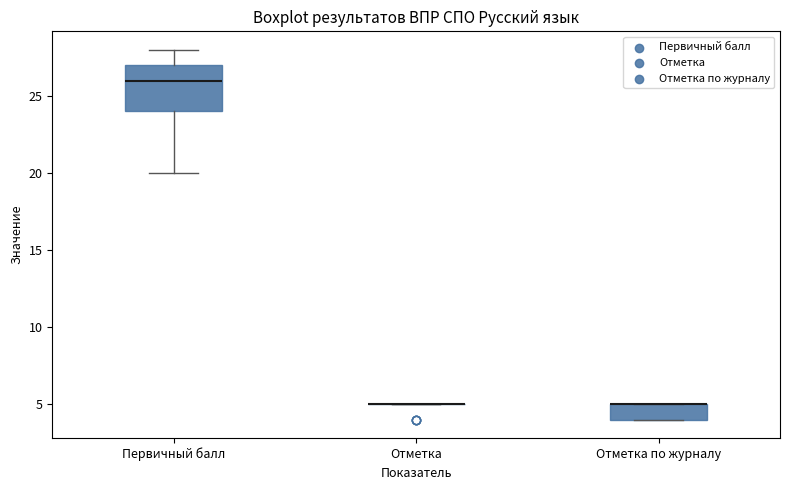

Where is the lower edge of the box for Отметка по журналу on the y-axis? The values are not printed on the chart, so give them approximately, as read against the axis.

4